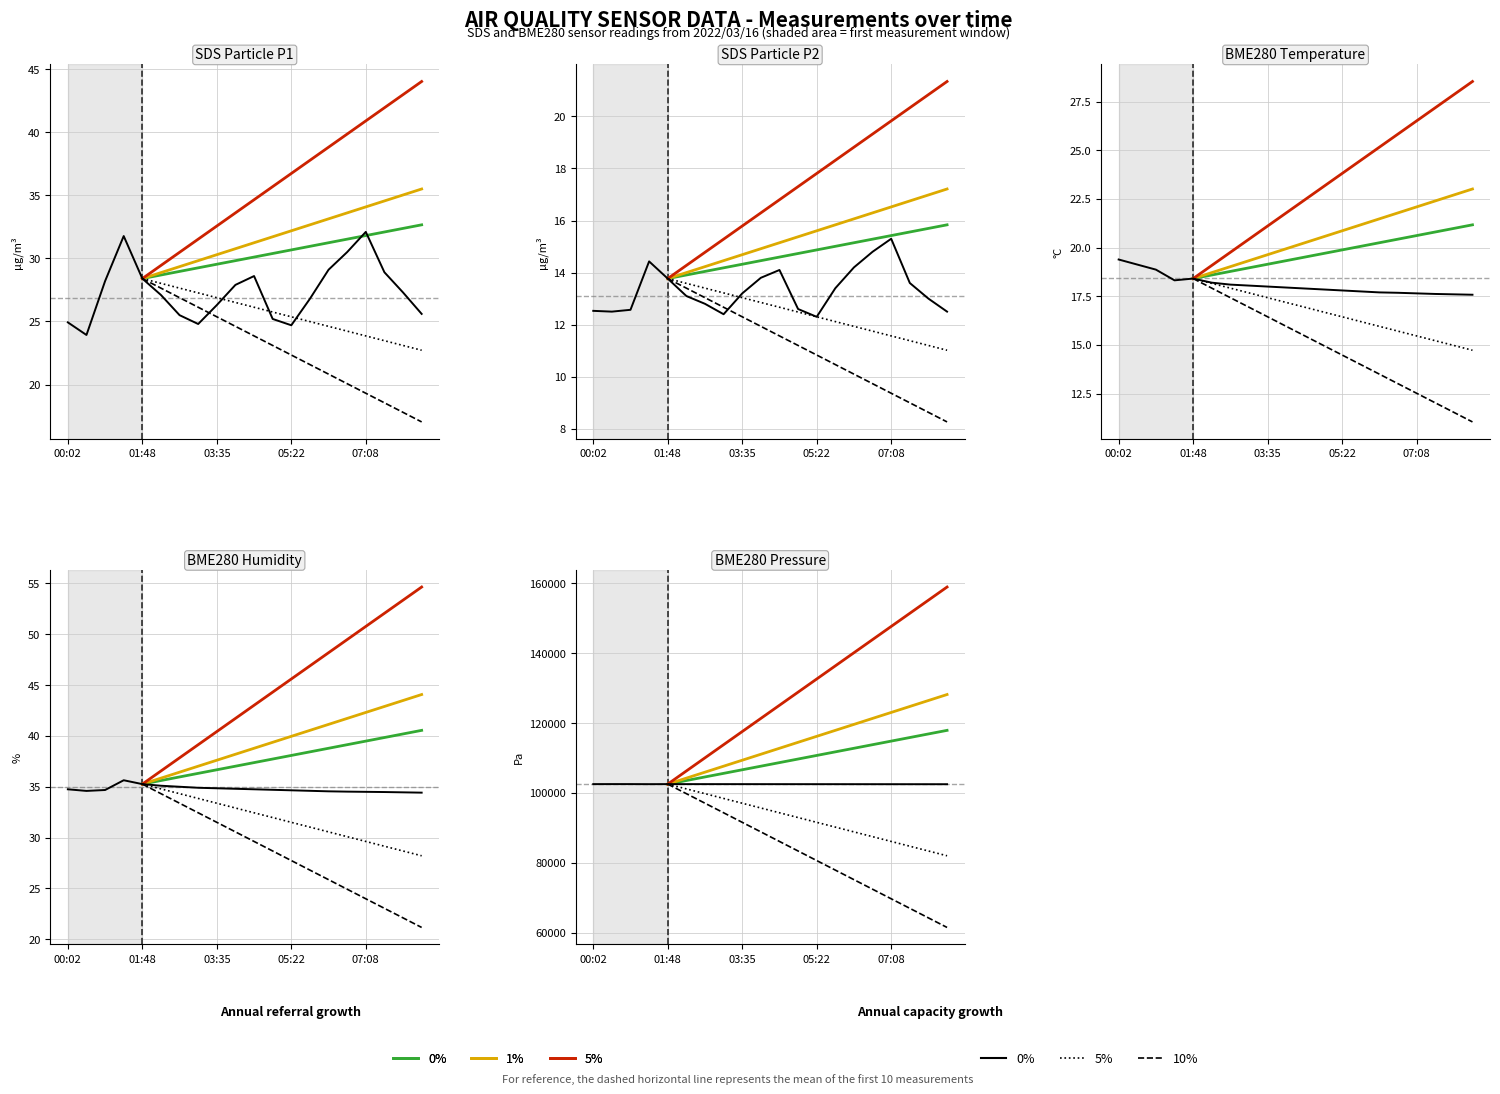

What is the difference between the maximum and minimum values in the SDS_P2 series?

3.0